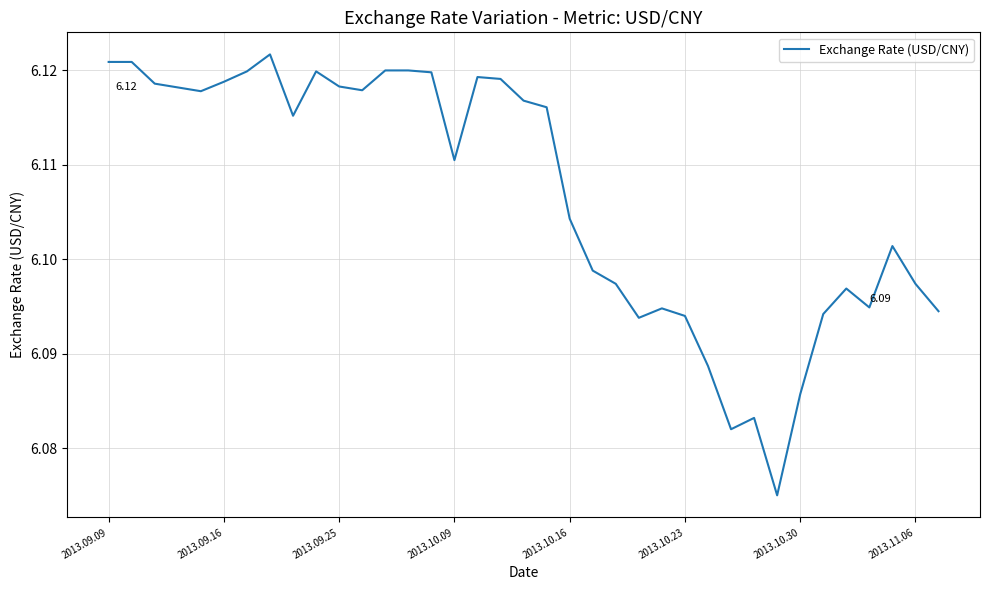

Does the chart have visible grid lines?

Yes